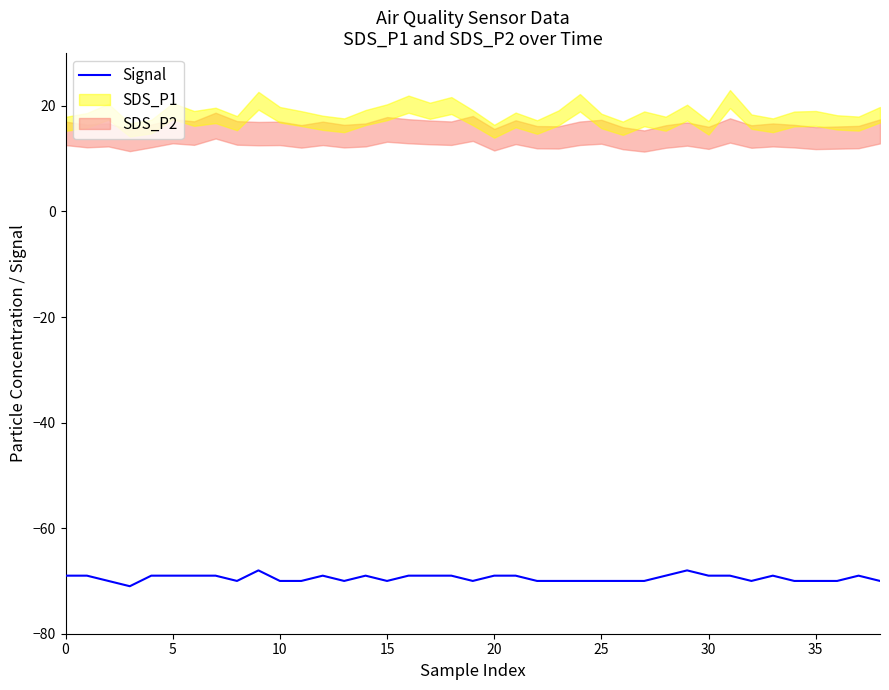

Does the chart display data point markers on the line(s)?

No